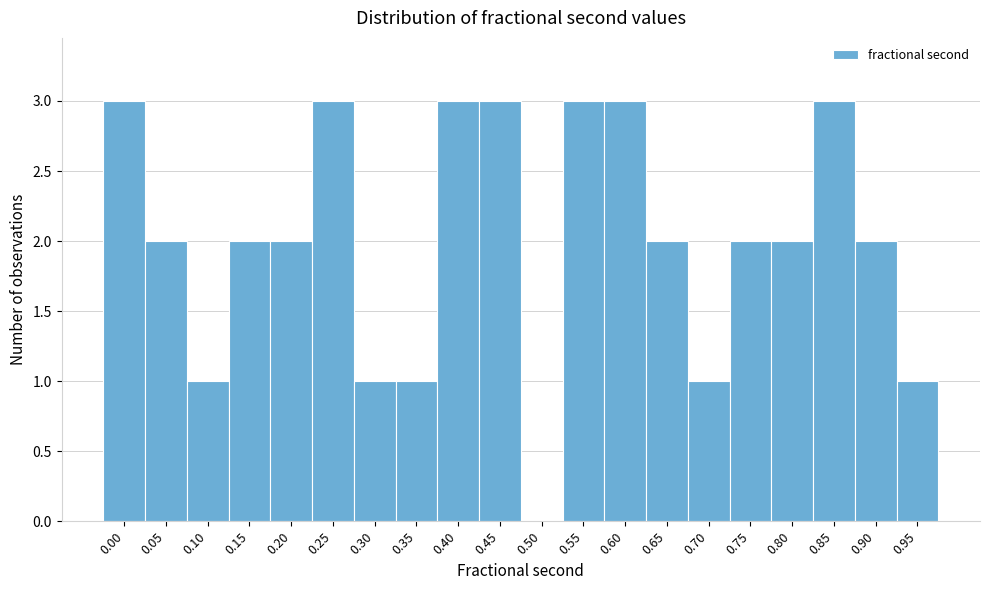

Reading left to right, transcribe all the data shown in this chart.

0.00=3	0.05=2	0.10=1	0.15=2	0.20=2	0.25=3	0.30=1	0.35=1	0.40=3	0.45=3	0.50=0	0.55=3	0.60=3	0.65=2	0.70=1	0.75=2	0.80=2	0.85=3	0.90=2	0.95=1